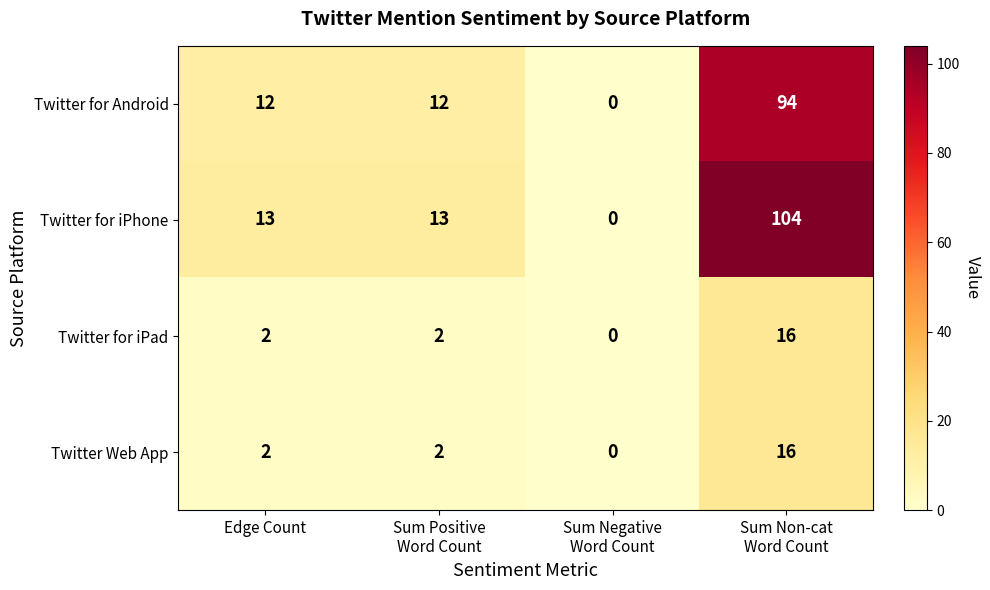

Is the value of Twitter for iPhone at Sum Positive Word Count greater than the value of Twitter for Android at Sum Negative Word Count?

Yes